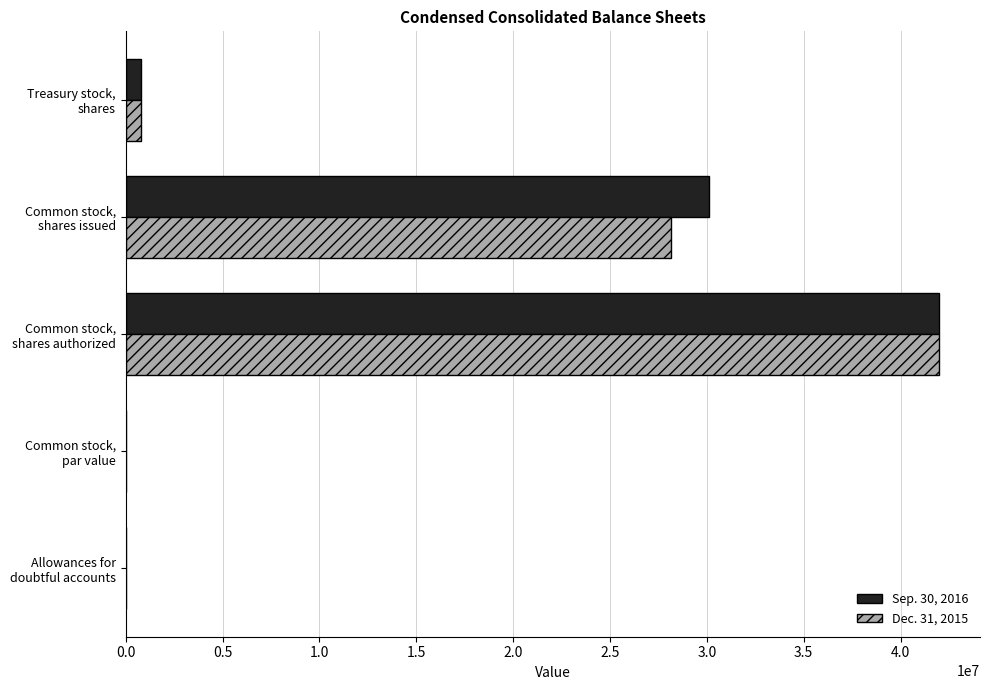

What are all the series names shown in the legend?

Sep. 30, 2016, Dec. 31, 2015